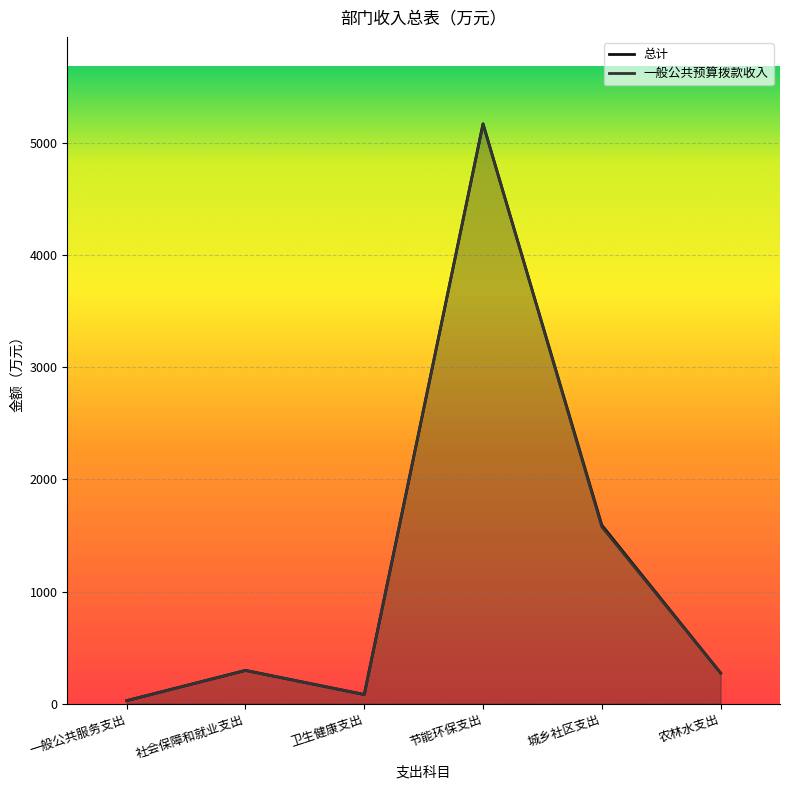

Reading right to left, what are all the values shown in this chart?

总计: 农林水支出=273.0	城乡社区支出=1592.0	节能环保支出=5172.0	卫生健康支出=81.0	社会保障和就业支出=295.9	一般公共服务支出=26.2
一般公共预算拨款收入: 农林水支出=273.0	城乡社区支出=1577.0	节能环保支出=5172.0	卫生健康支出=81.0	社会保障和就业支出=295.9	一般公共服务支出=26.2